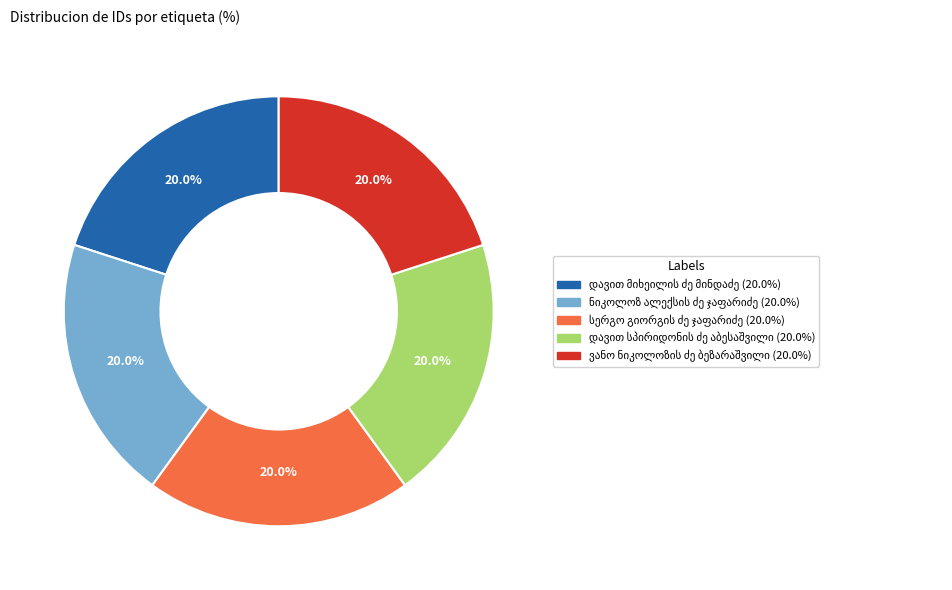

How many segments does this pie chart have?

5